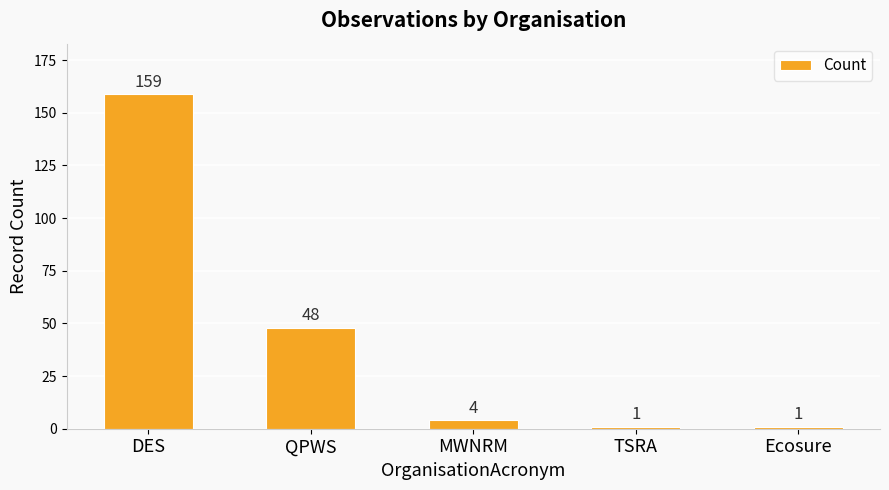

Reading left to right, what are all the values shown in this chart?

159	48	4	1	1